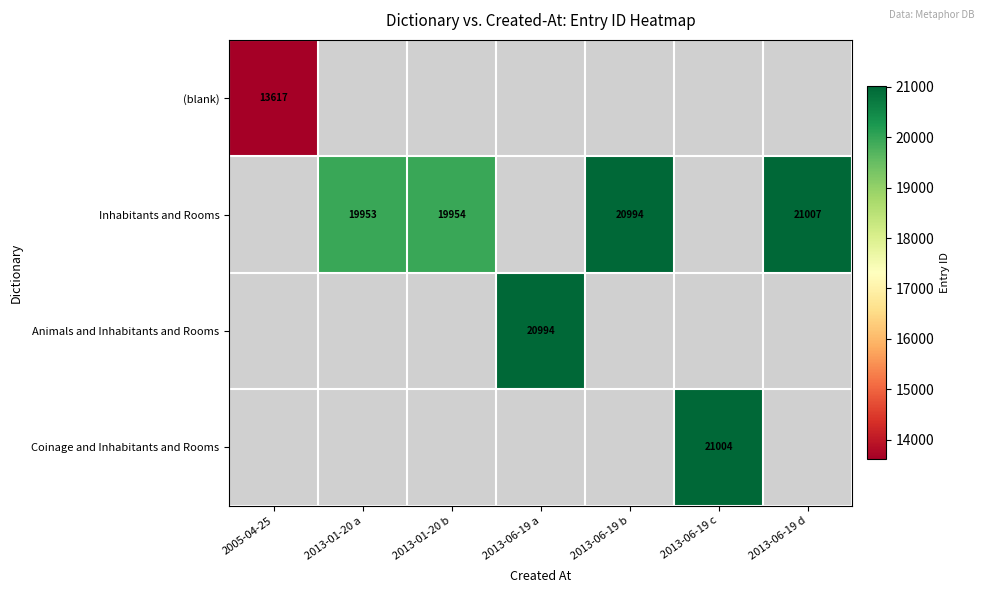

The Coinage and Inhabitants and Rooms series shows 21004 at 2013-06-19 c. True or false?

True